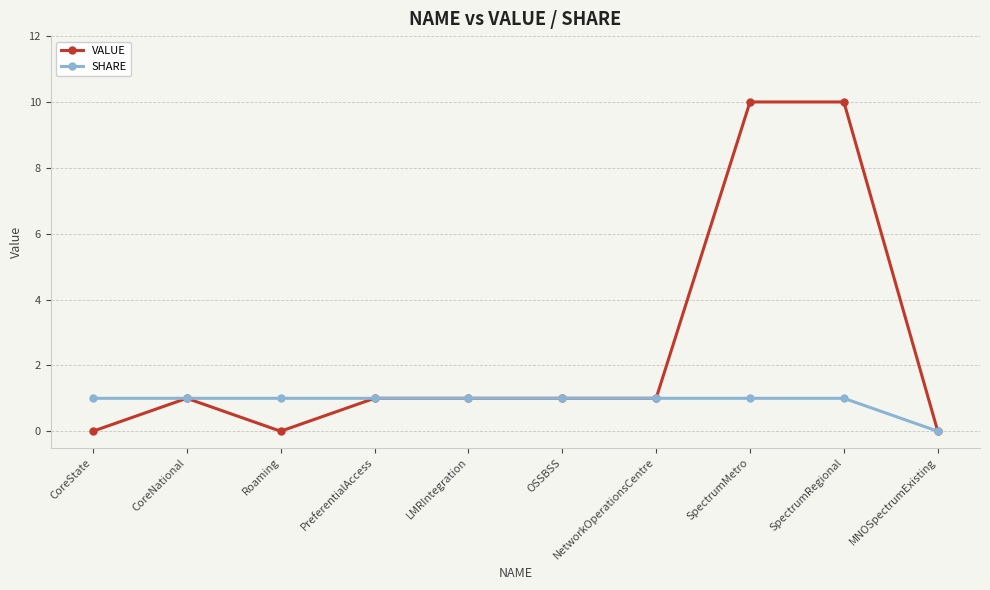

What is the highest value of the SHARE series?

1